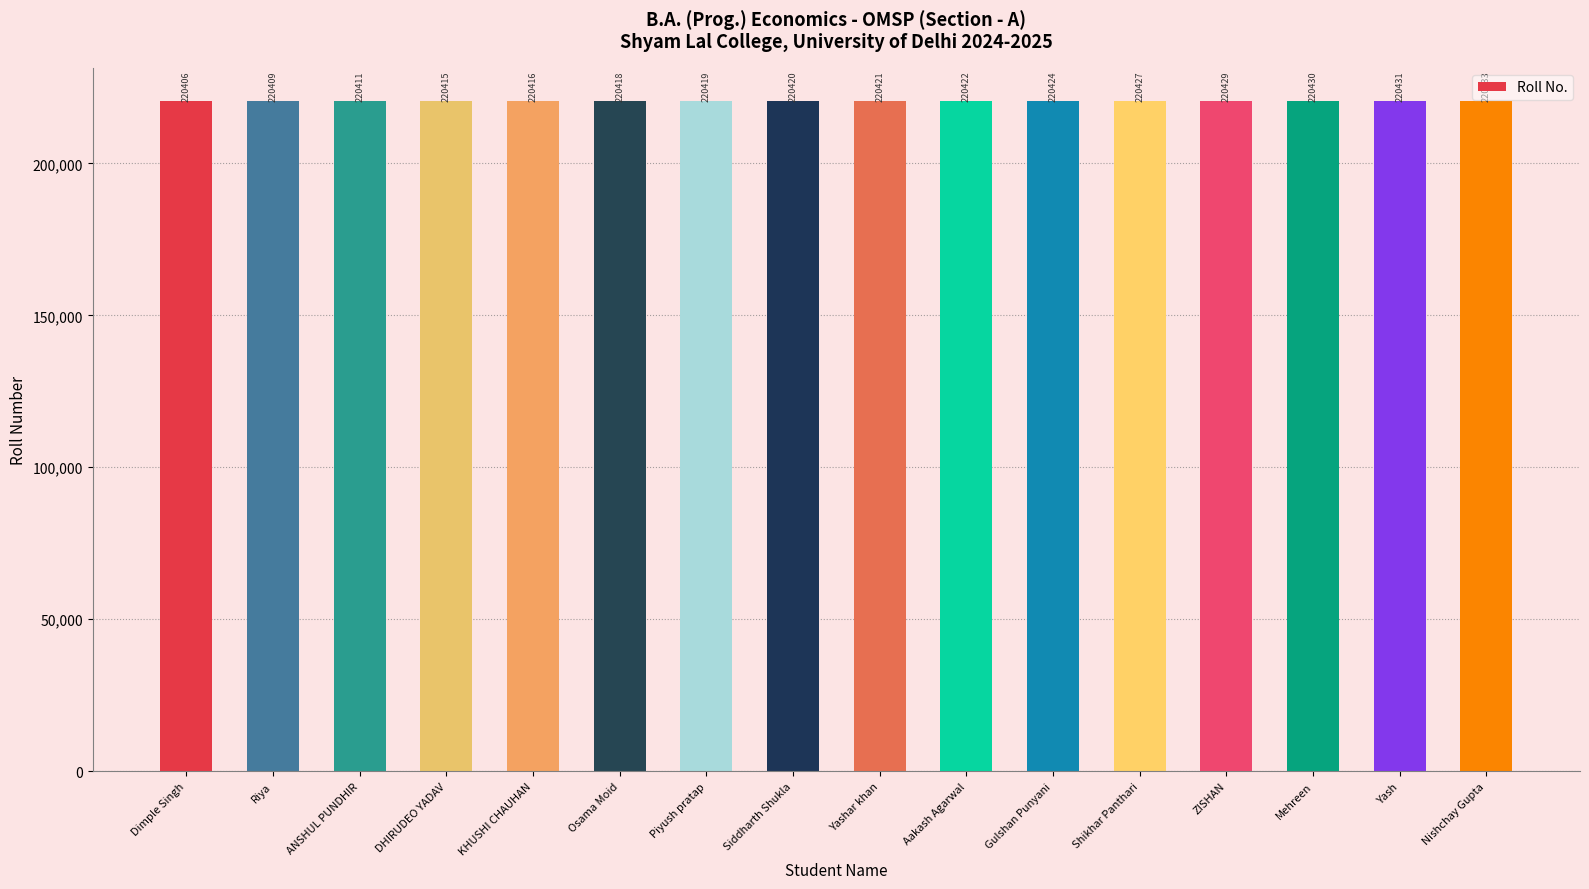

Between ANSHUL PUNDHIR and Osama Moid, which is larger?

Osama Moid